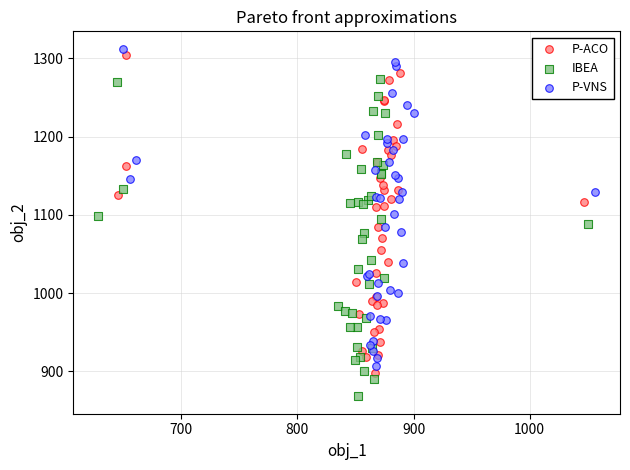

Which series contains the lowest Y value?

IBEA